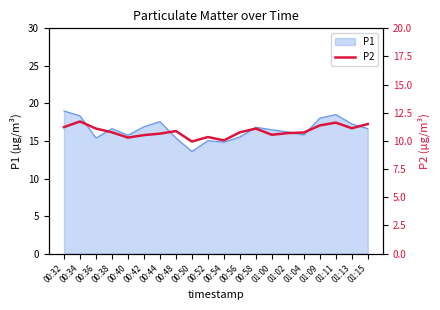

How many points are higher than both their immediate neighbors (excluding endpoints)?

5